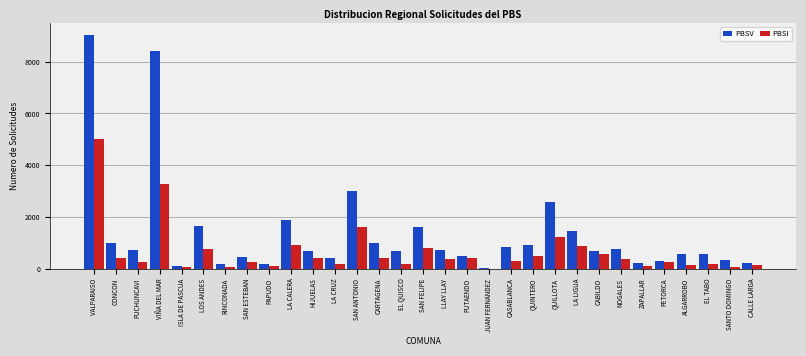

Is the value of PBSV at QUILLOTA greater than the value of PBSI at PETORCA?

Yes